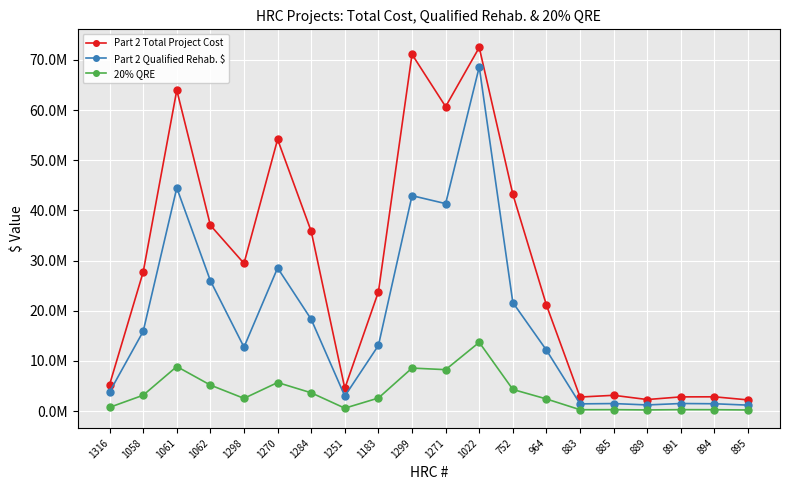

What is the total value across all series at 1062?

68244413